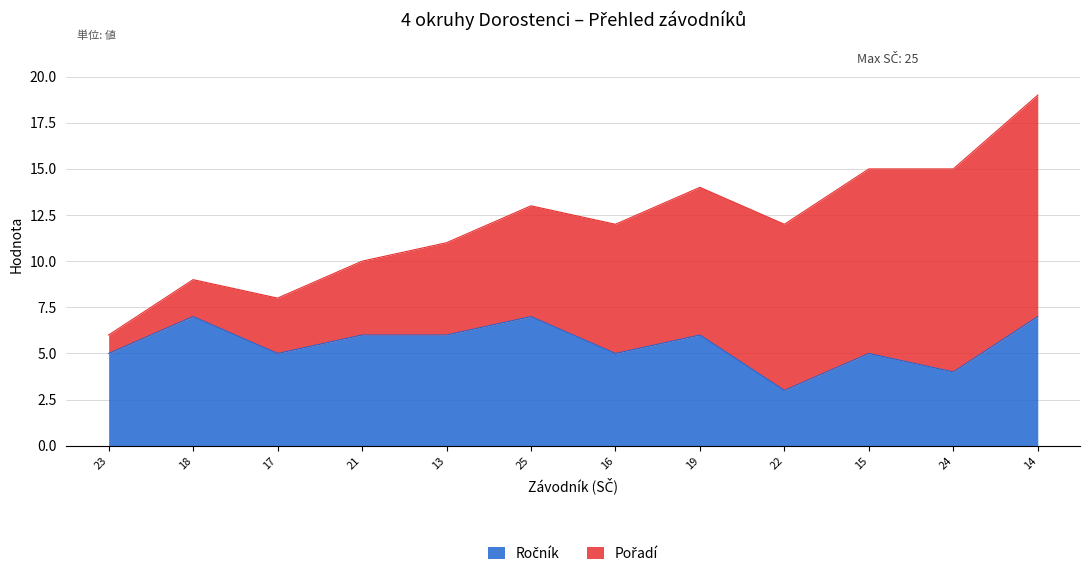

At which category is the sum across all series the highest?

14